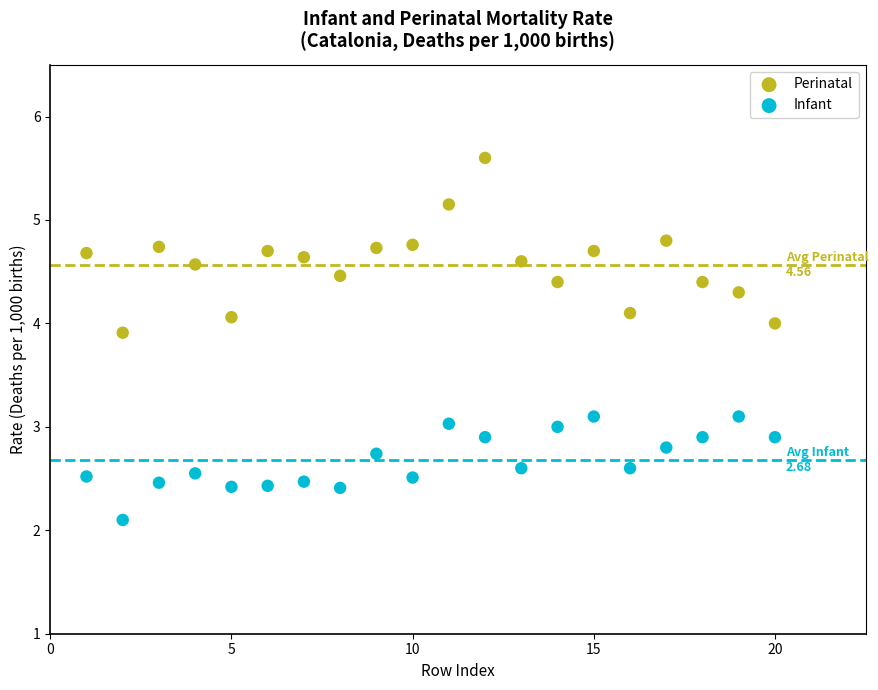

What is the X range (max minus min) for the scatter plot?

19.0